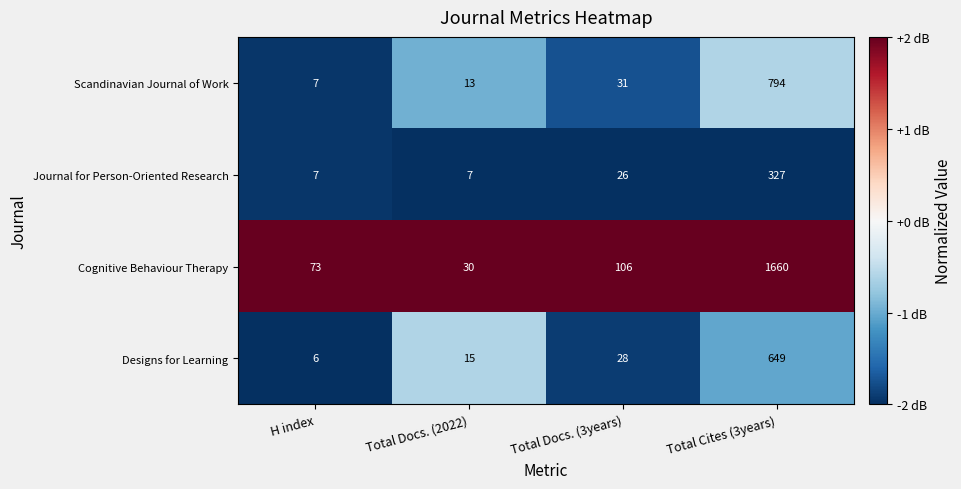

What is the difference between the highest and lowest values at Total Docs. (3years)?

80